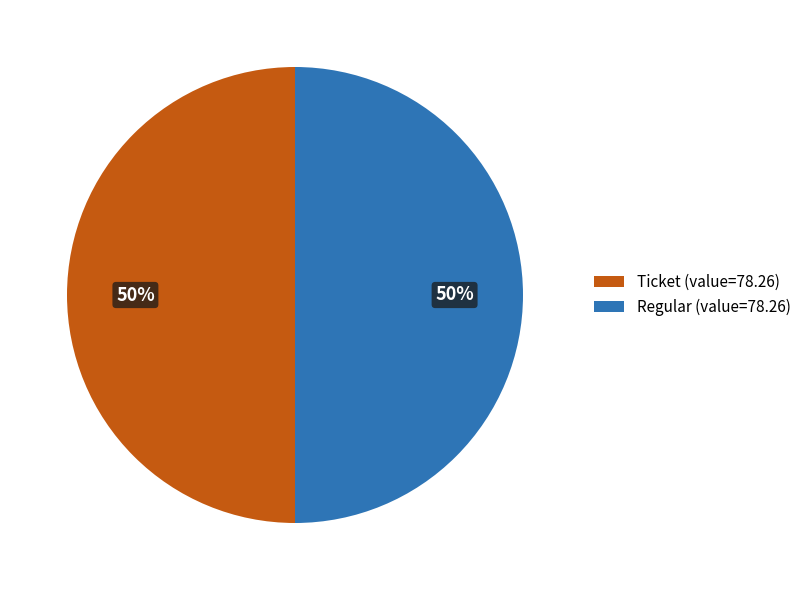

Do Ticket (value=78.26) and Regular (value=78.26) together represent more than half of the pie?

Yes